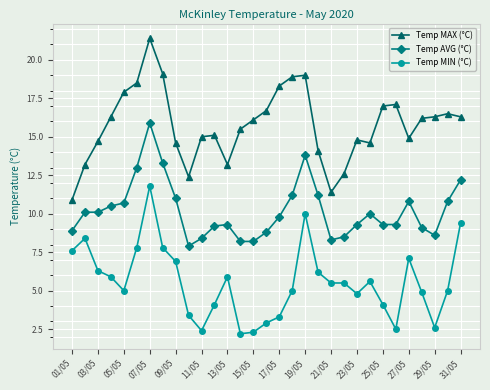

List the series in order of their overall mean, highest first.

Temp MAX (°C), Temp AVG (°C), Temp MIN (°C)